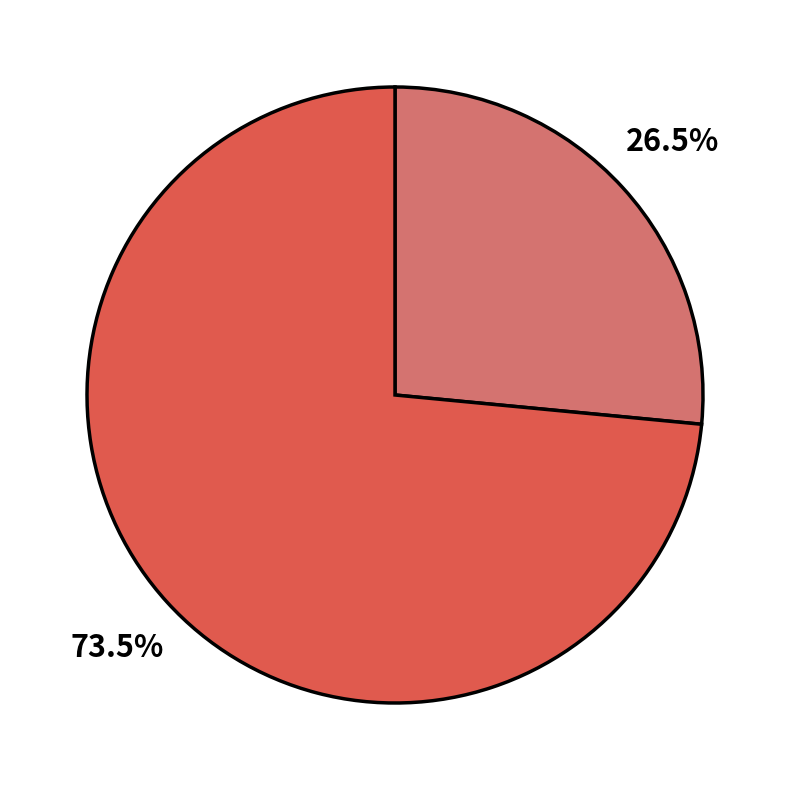

Is there a majority slice in this chart?

Yes